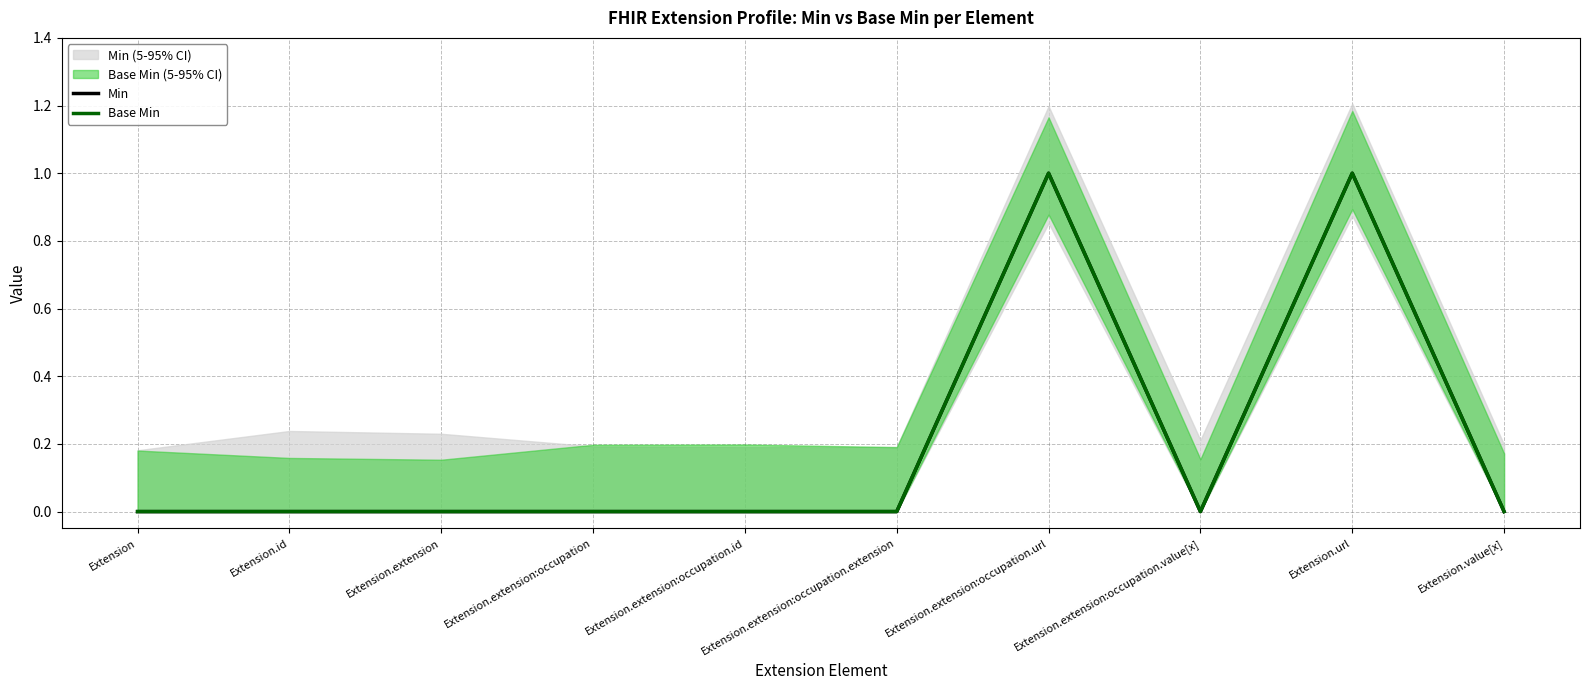

What is the sum of all Min values?

2